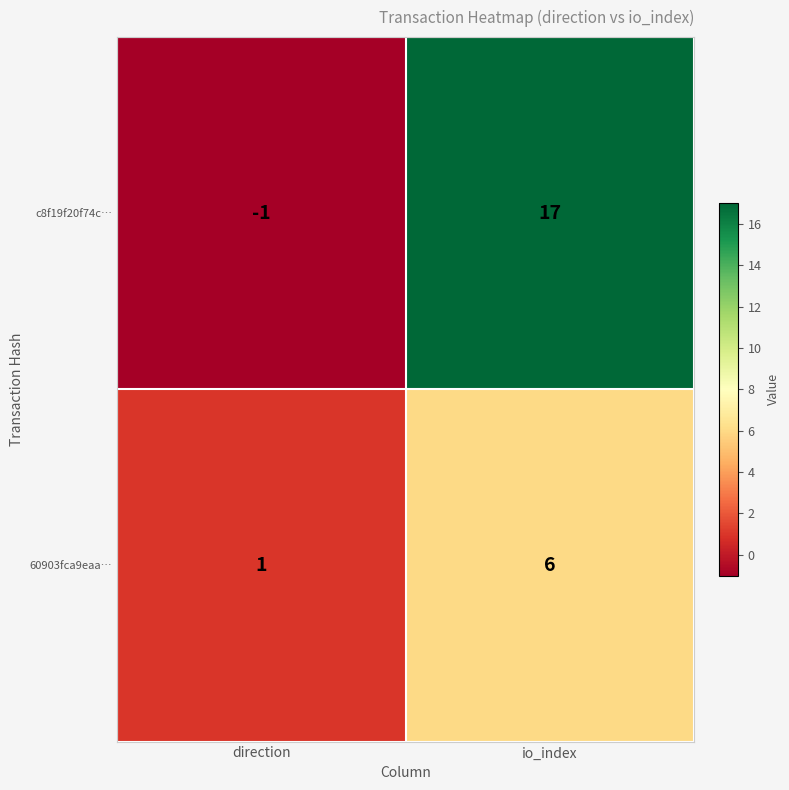

What is the difference between the highest and lowest values at io_index?

11